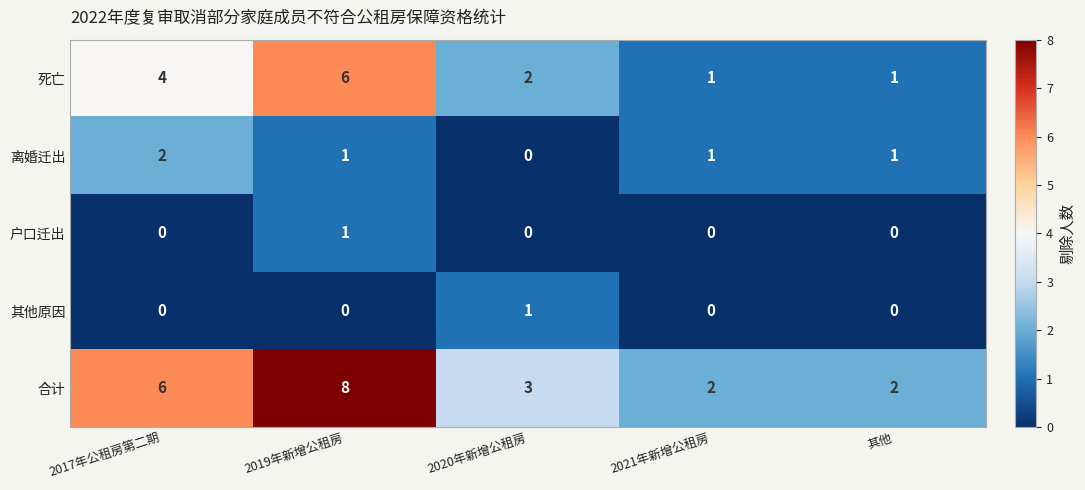

Reading left to right, list all the values displayed in this chart.

死亡: 2017年公租房第二期=4	2019年新增公租房=6	2020年新增公租房=2	2021年新增公租房=1	其他=1
离婚迁出: 2017年公租房第二期=2	2019年新增公租房=1	2020年新增公租房=0	2021年新增公租房=1	其他=1
户口迁出: 2017年公租房第二期=0	2019年新增公租房=1	2020年新增公租房=0	2021年新增公租房=0	其他=0
其他原因: 2017年公租房第二期=0	2019年新增公租房=0	2020年新增公租房=1	2021年新增公租房=0	其他=0
合计: 2017年公租房第二期=6	2019年新增公租房=8	2020年新增公租房=3	2021年新增公租房=2	其他=2